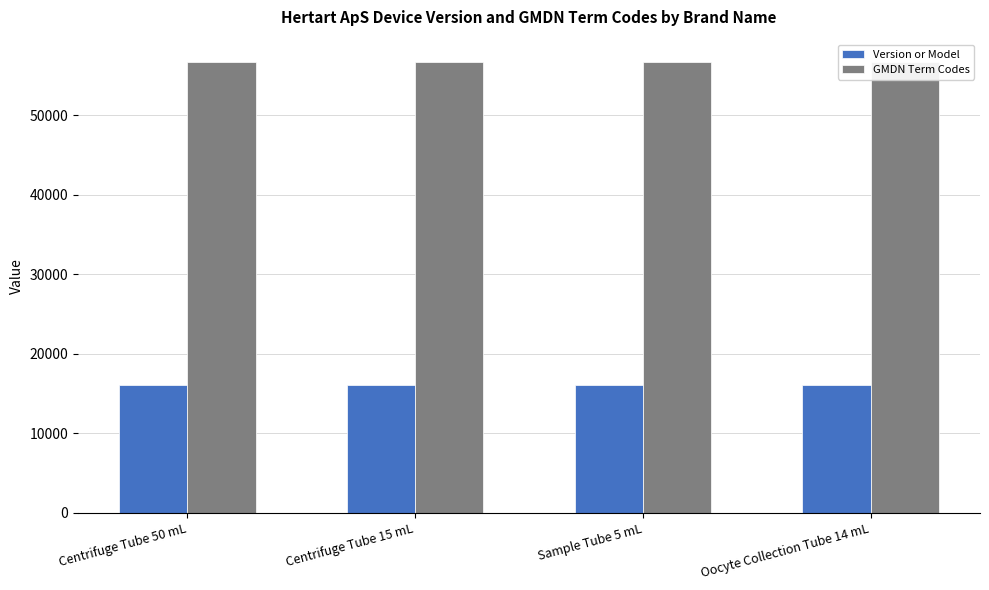

True or false: GMDN Term Codes has a value of 56660 at Centrifuge Tube 15 mL.

True